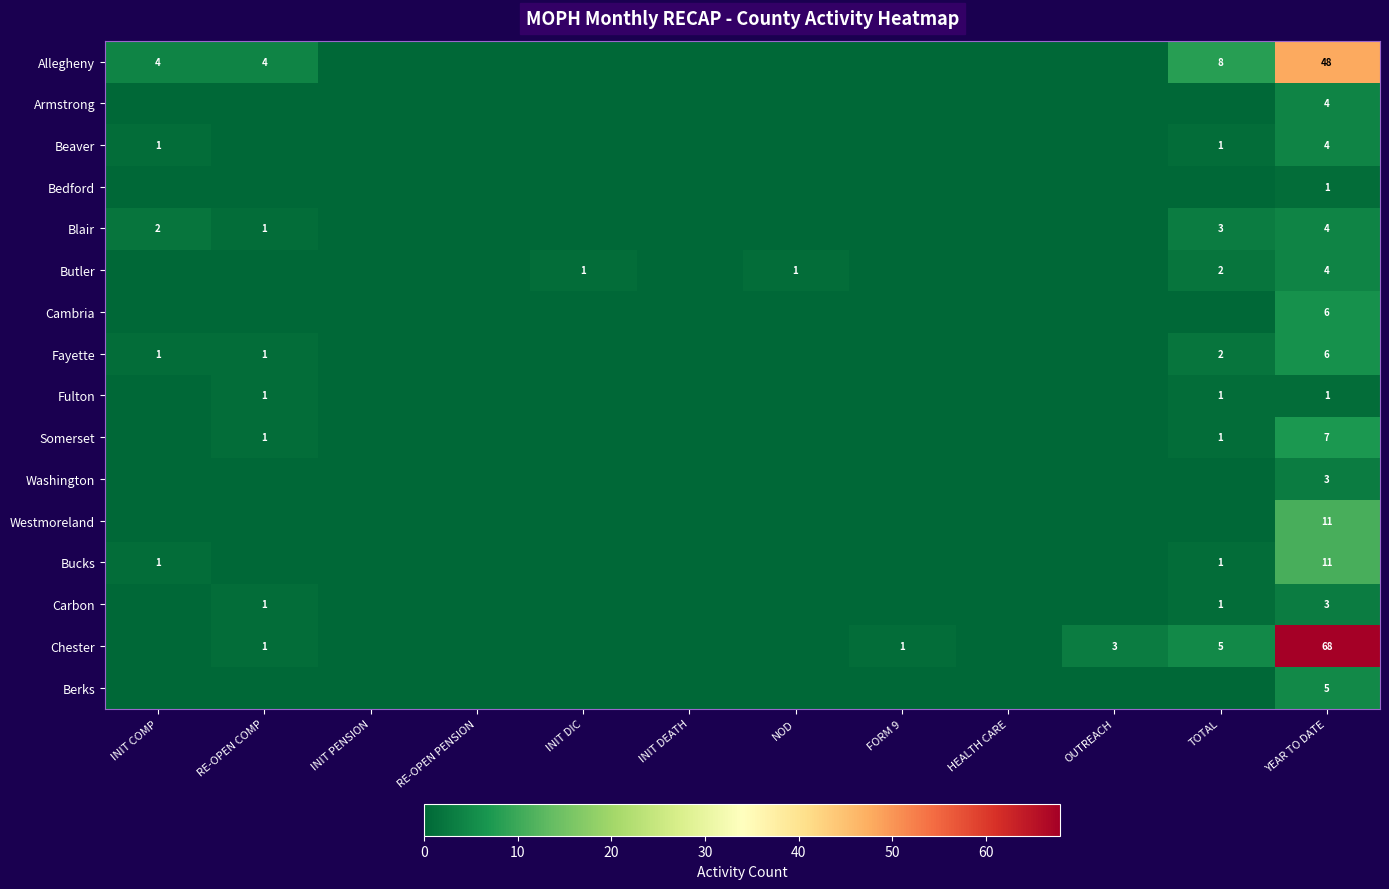

Is it true that Berks equals 9 at YEAR TO DATE?

False